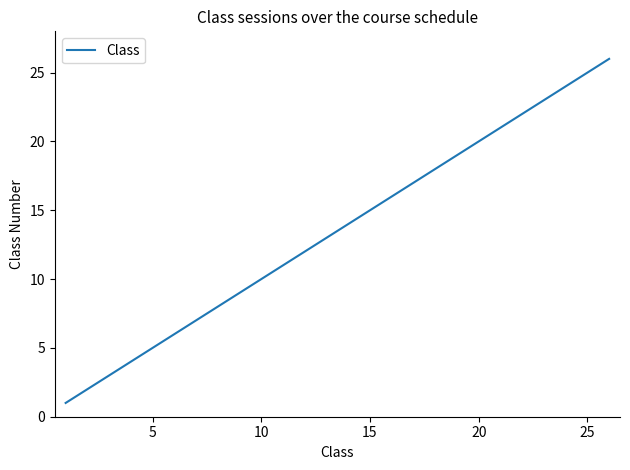

What is the difference between the maximum and minimum values?

25